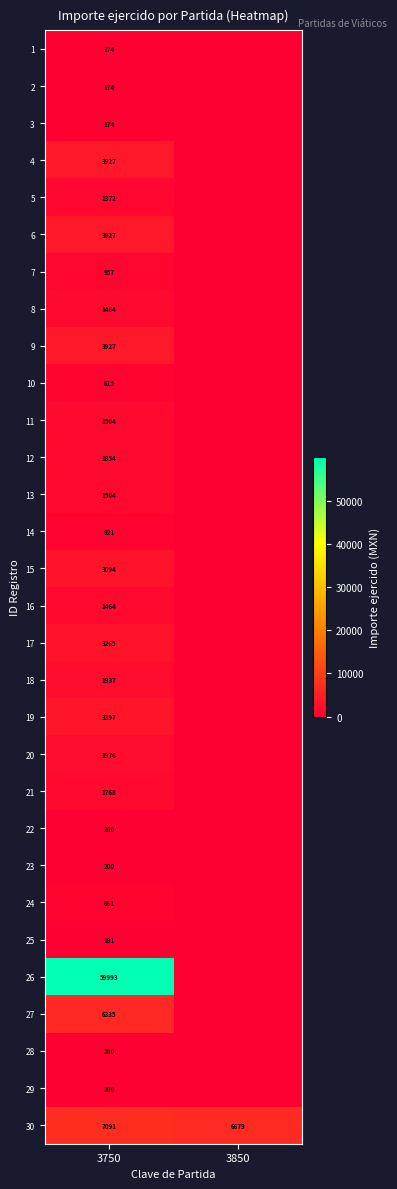

True or false: 16 has a value of 422 at 3750.

False